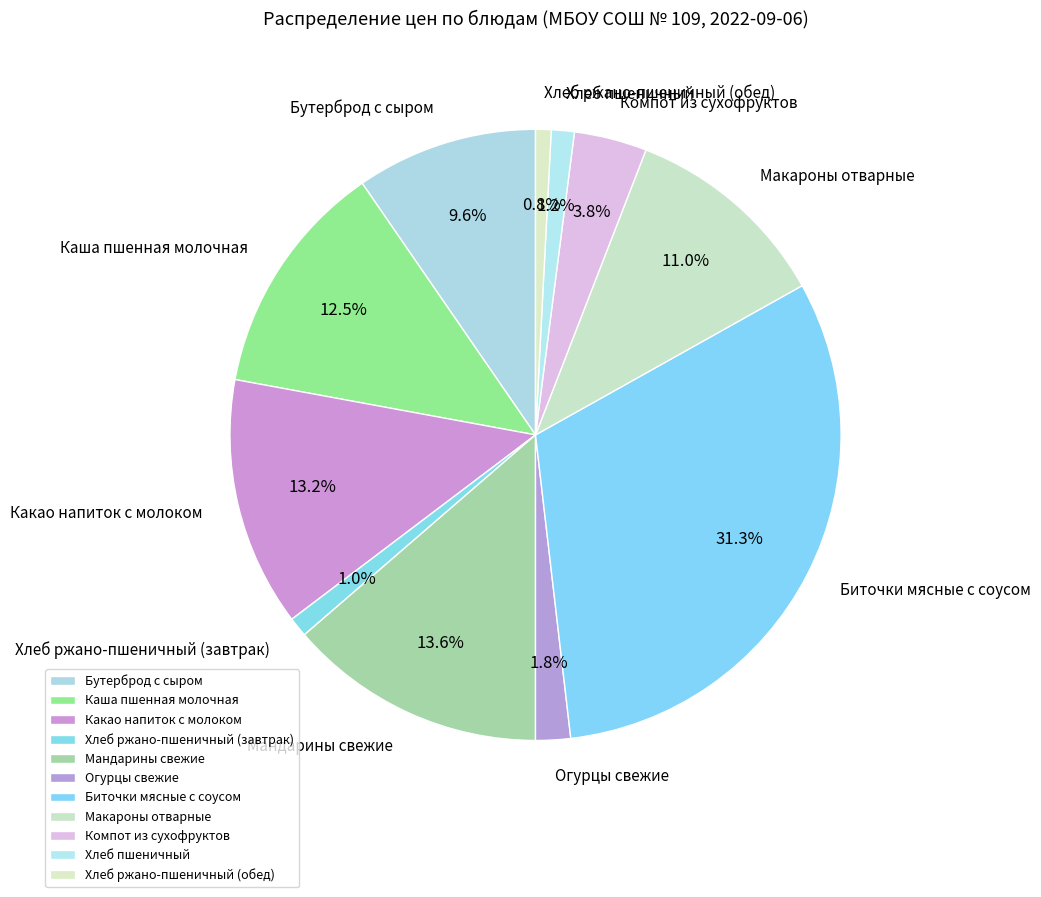

What percentage is the Хлеб пшеничный slice, to the nearest percent?

1%